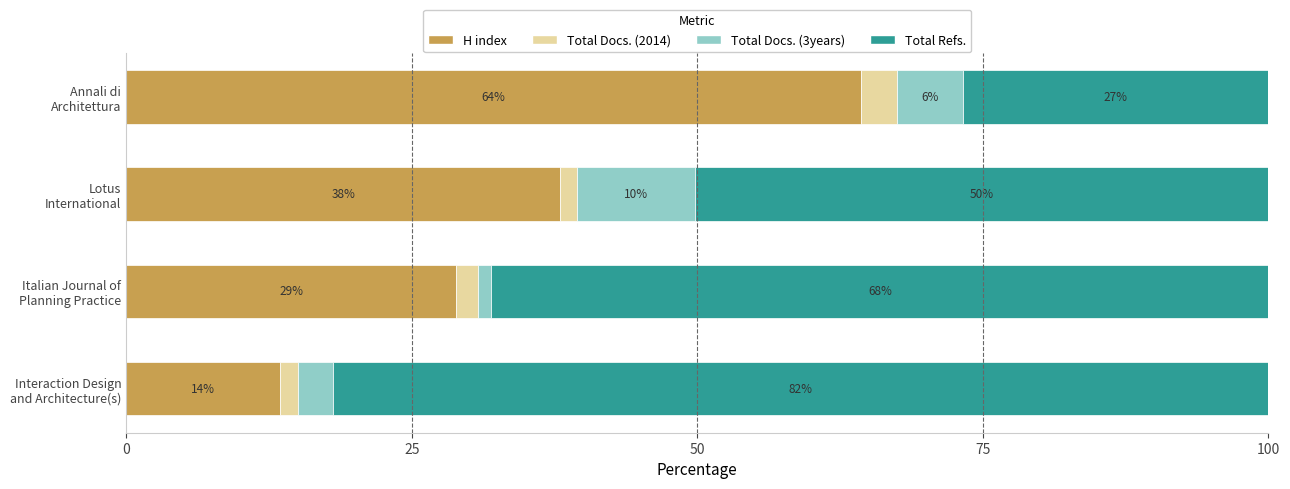

What is the sum of all H index values?

144.7